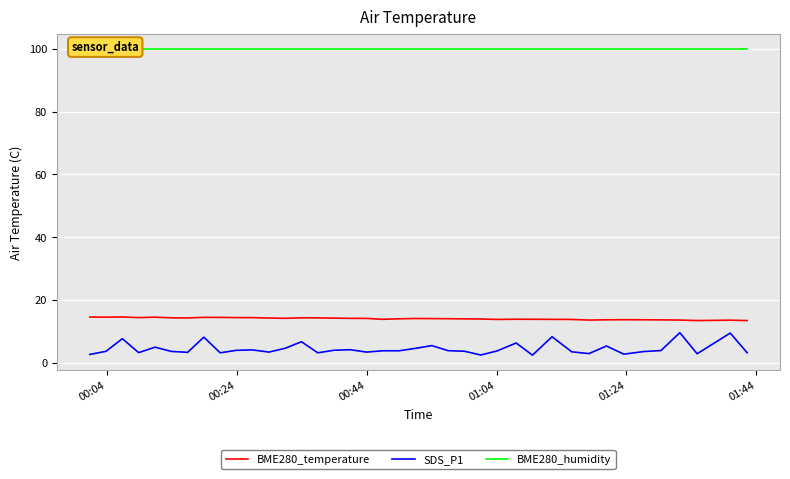

Which series has the largest range (max minus min)?

SDS_P1